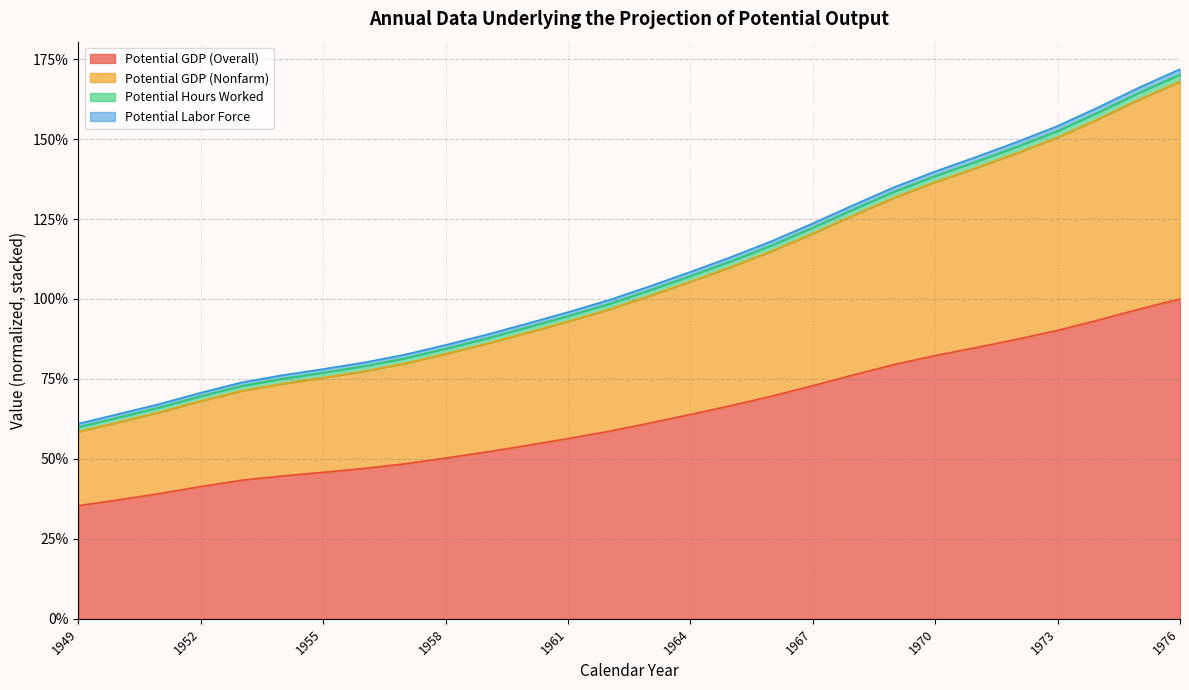

What is the value of the Potential GDP (Nonfarm) point at the 16th from the left?

108.5